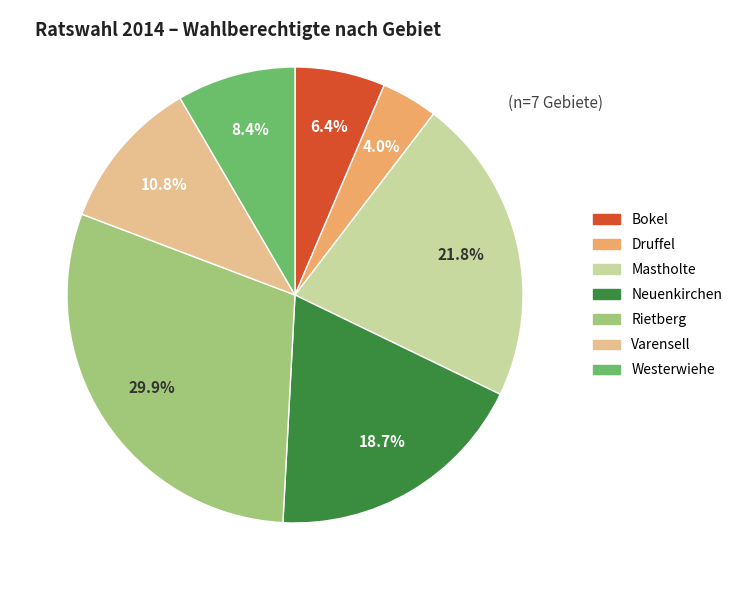

Rank the categories by value from highest to lowest.

Rietberg, Mastholte, Neuenkirchen, Varensell, Westerwiehe, Bokel, Druffel